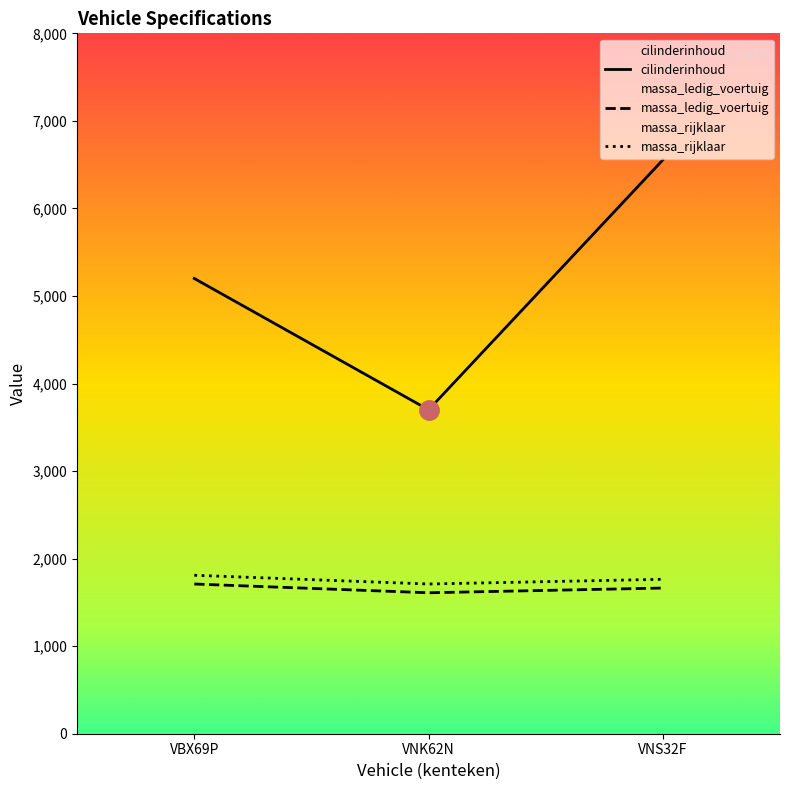

At how many categories does at least one series exceed 6209?

1